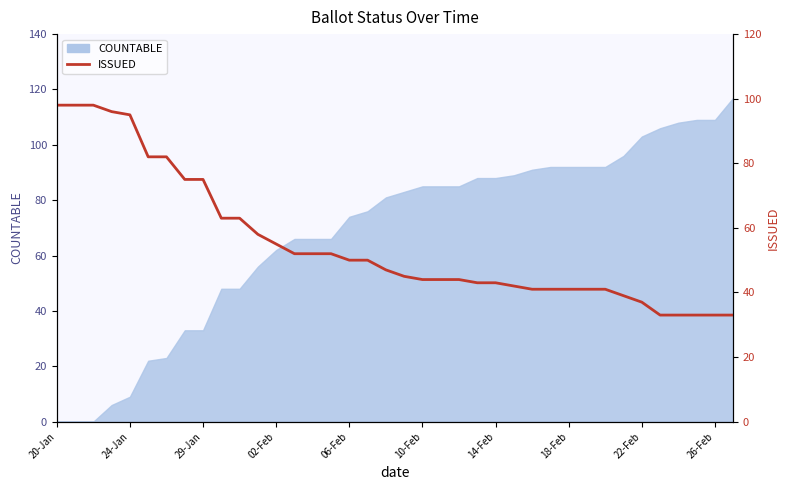

What is the ratio of the value at 28 to the value at 37?

1.2